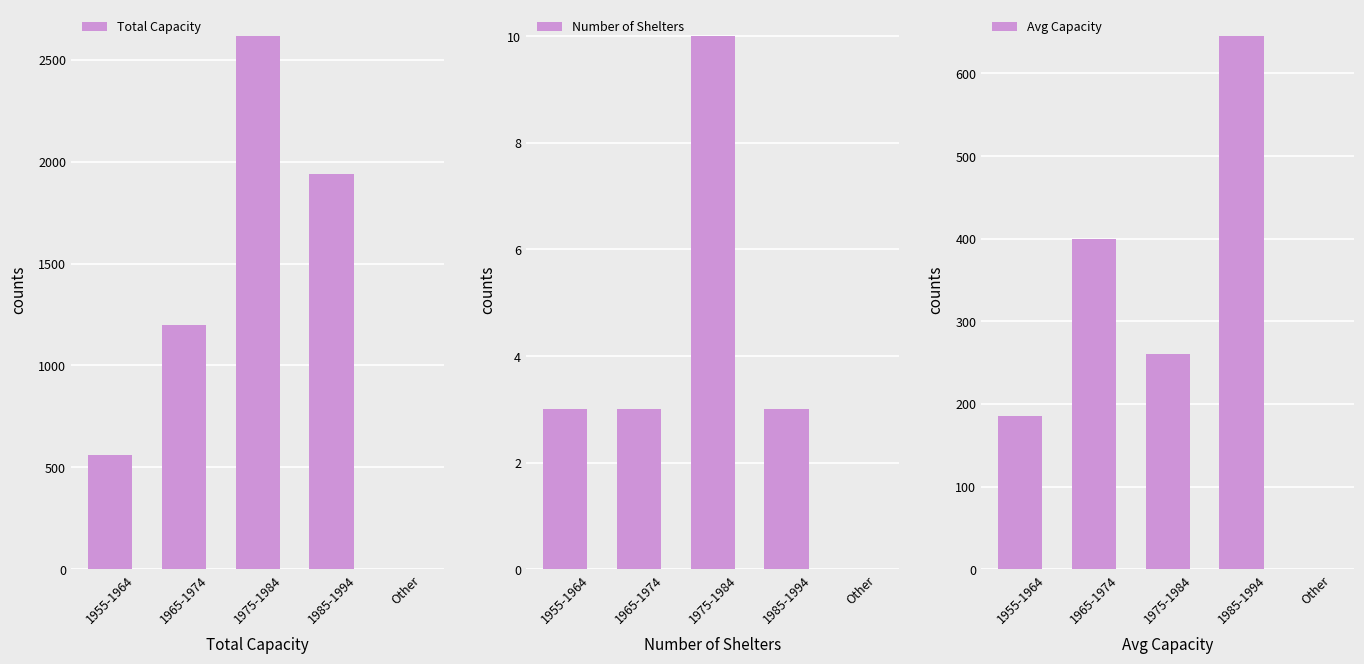

At 1985-1994, list the series in order from largest to smallest.

Total Capacity, Avg Capacity, Number of Shelters